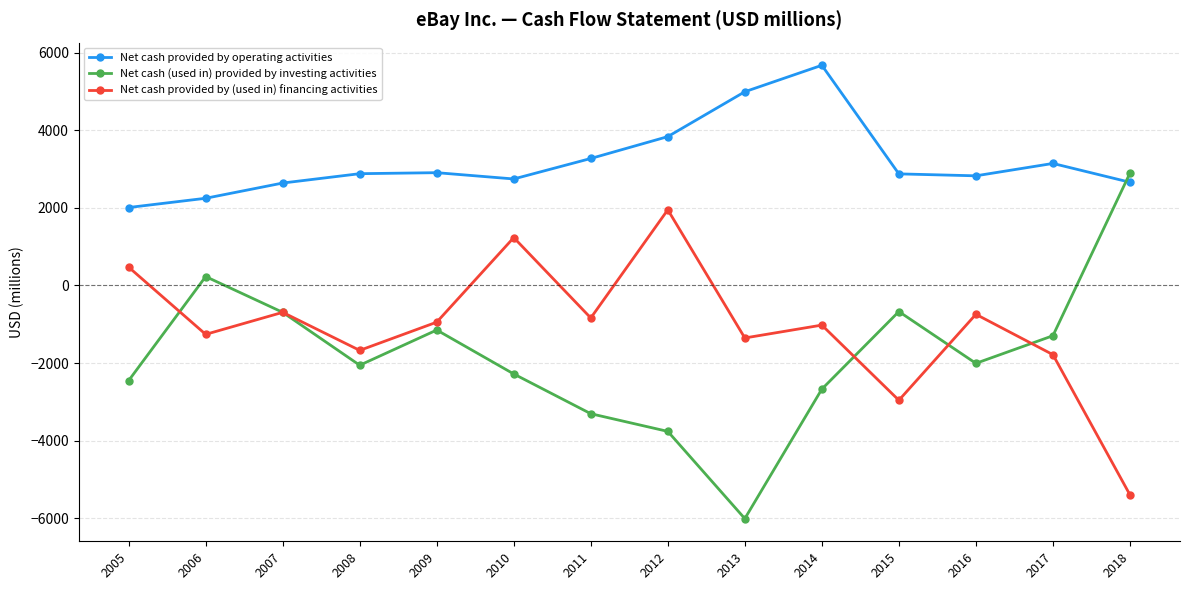

At how many categories does at least one series exceed 1366?

14